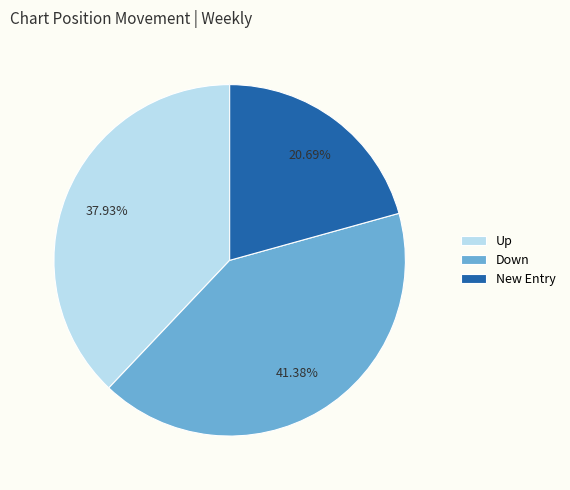

Rank the categories by value from highest to lowest.

Down, Up, New Entry